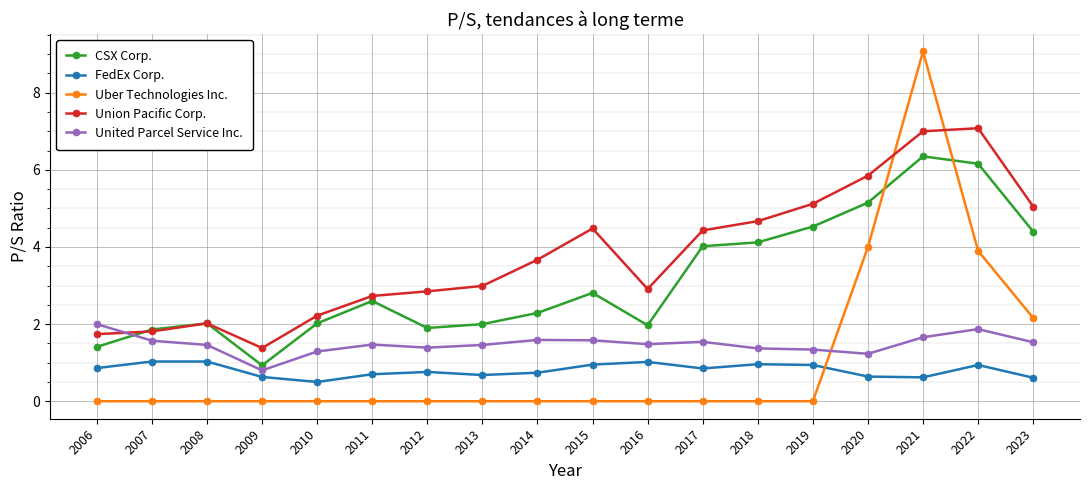

Rank the series at 2015 from lowest to highest value.

Uber Technologies Inc., FedEx Corp., United Parcel Service Inc., CSX Corp., Union Pacific Corp.